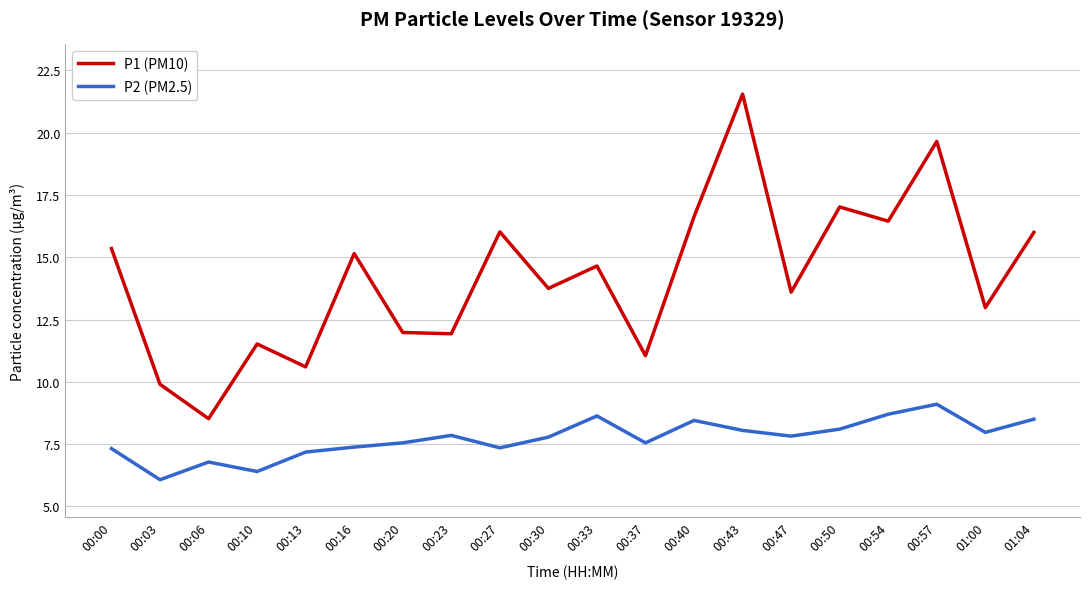

Which series has the largest total across all categories?

P1 (PM10)